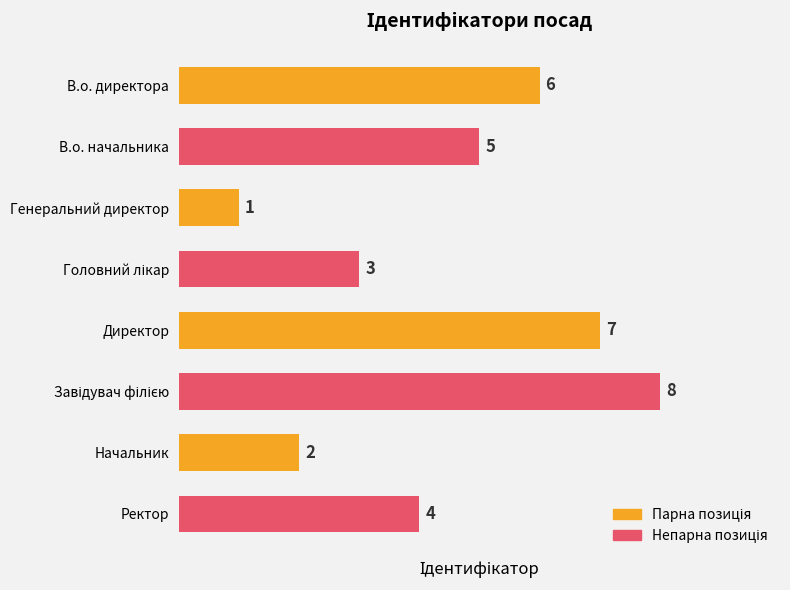

Reading bottom to top, transcribe all the data shown in this chart.

4	2	8	7	3	1	5	6